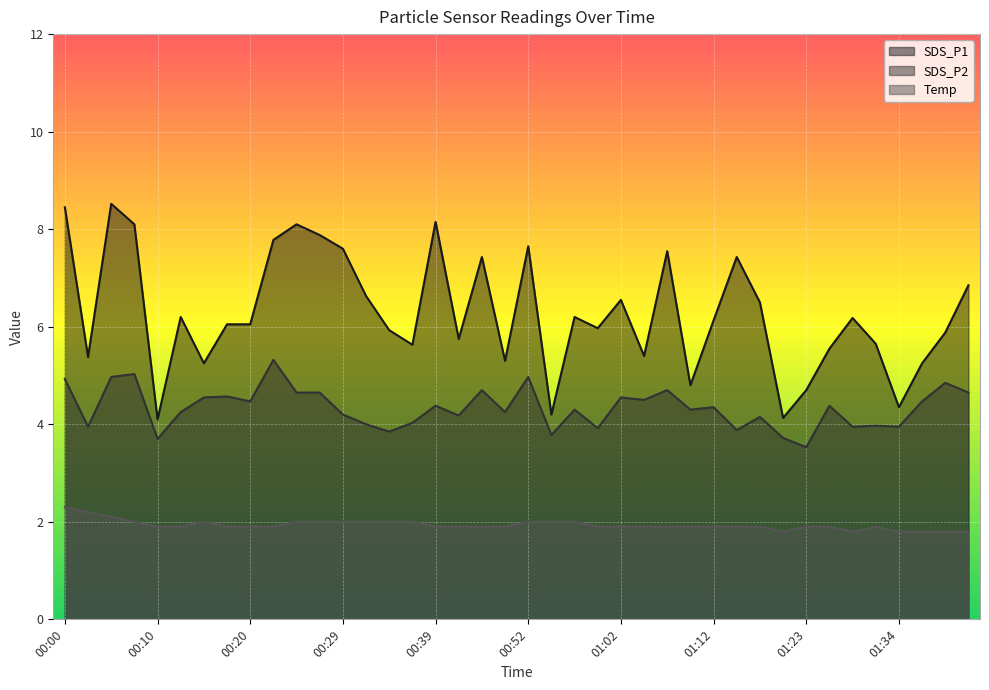

How many lines are shown in the chart?

3